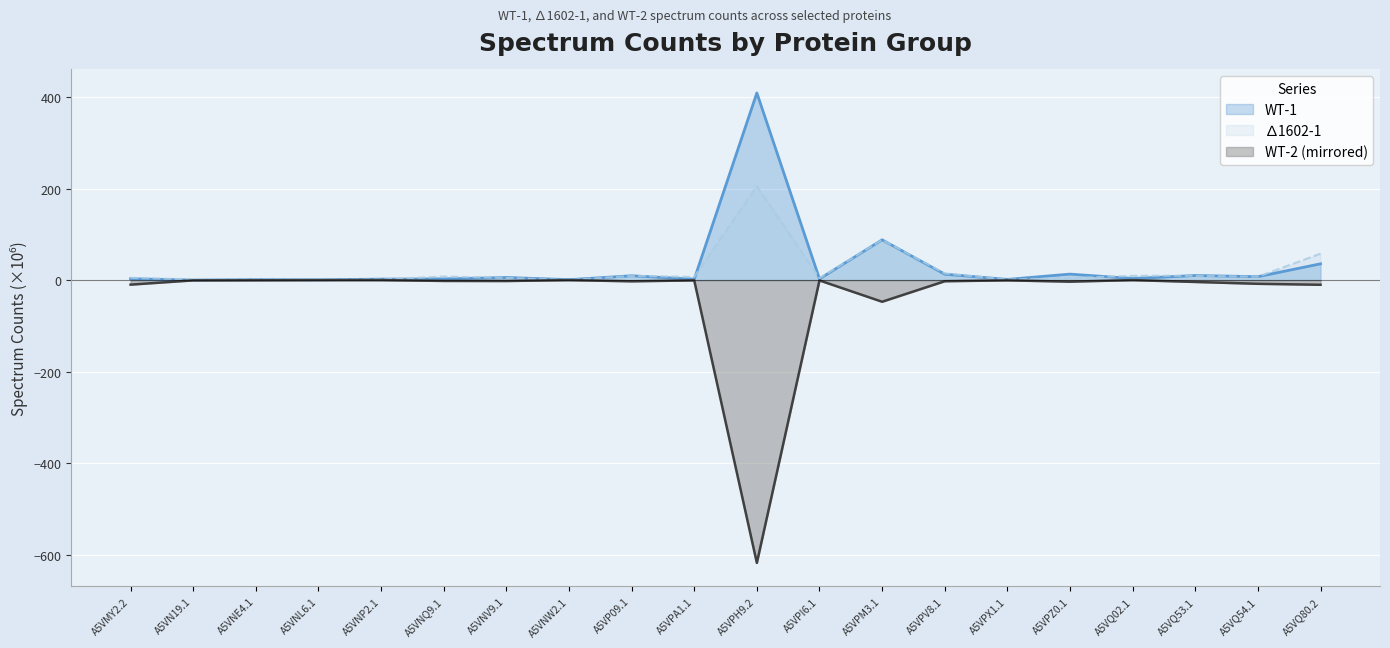

How many lines are shown in the chart?

3